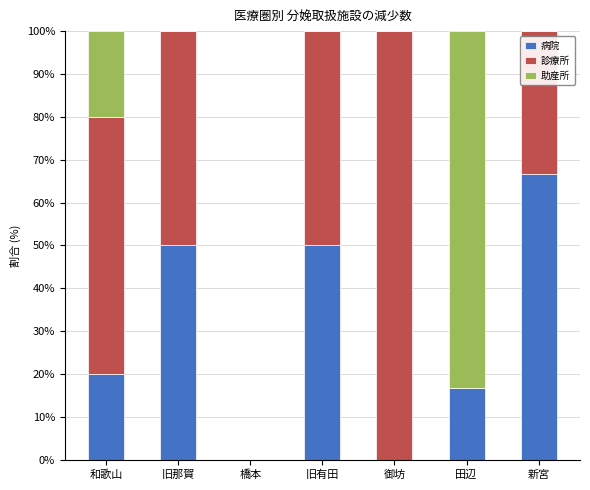

Are the bars grouped side by side (vs. stacked)?

No